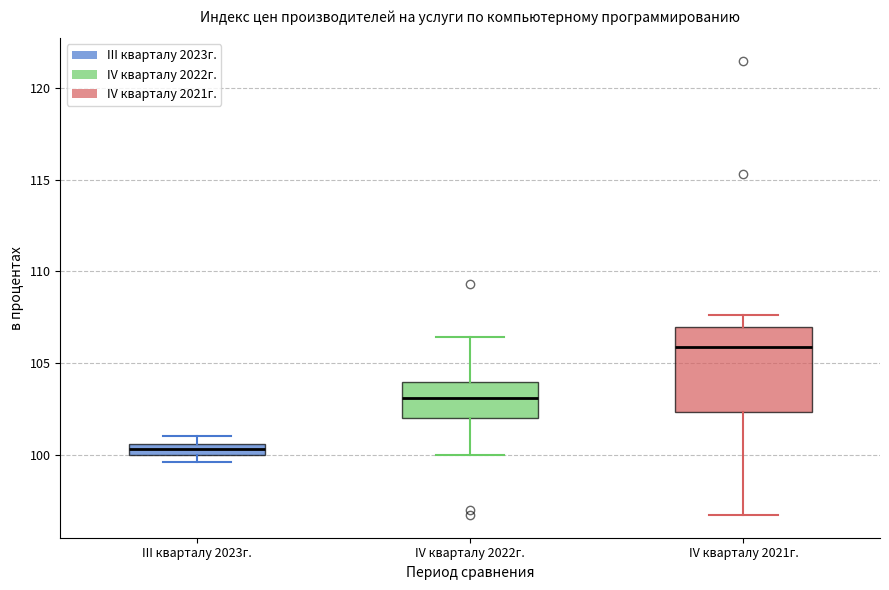

Which box is the tallest, from its lower edge to its upper edge?

IV кварталу 2021г.